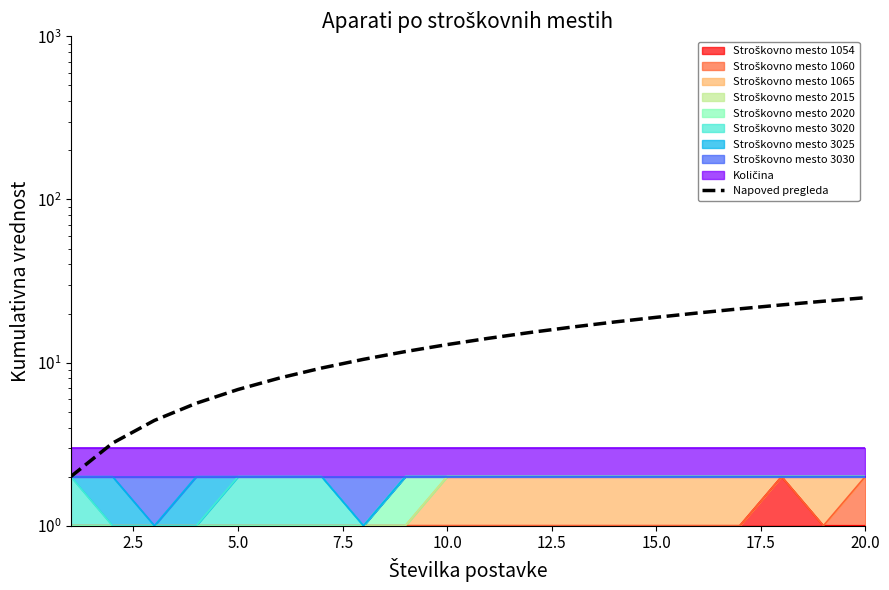

What is the value of the 12th point from the left?

15.3